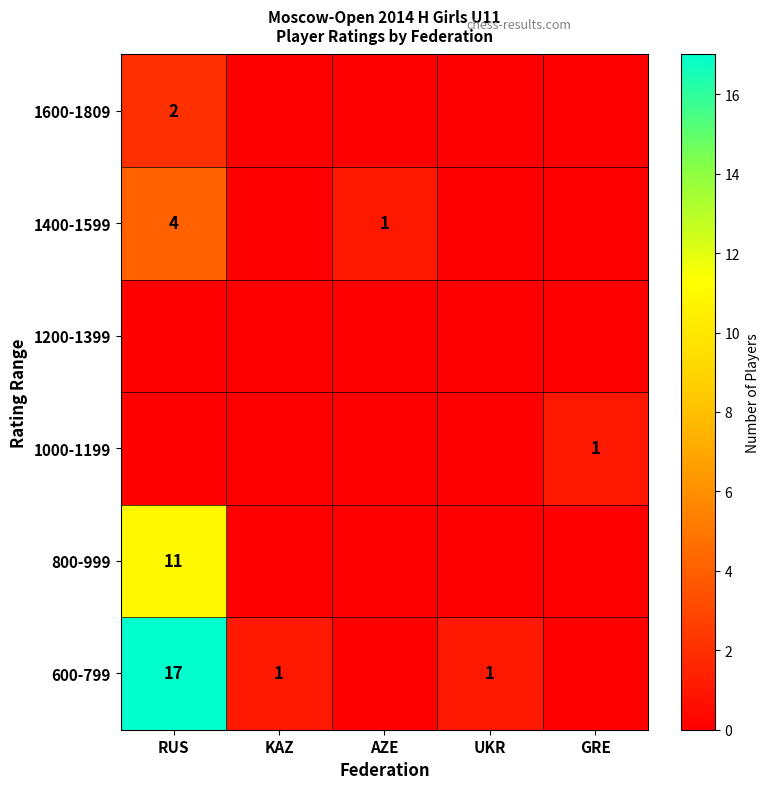

At how many categories does at least one series exceed 2?

1